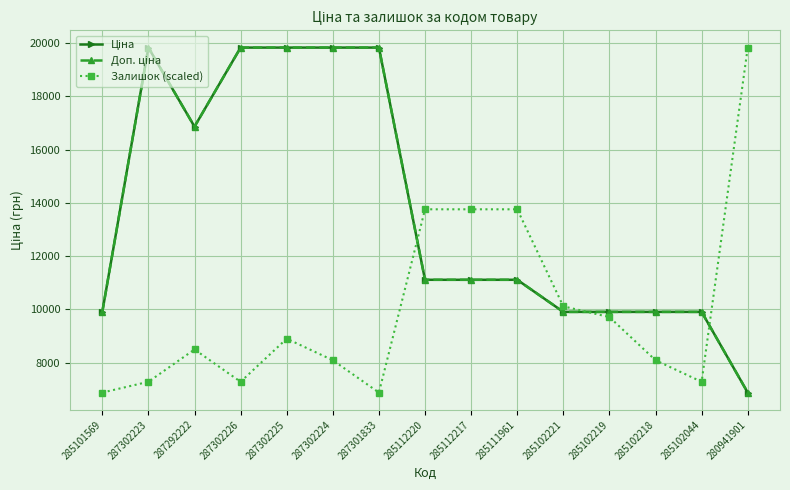

Reading left to right, list all the values displayed in this chart.

Ціна: 9908.5	19831.1	16863.2	19831.1	19831.1	19831.1	19831.1	11113.6	11113.6	11113.6	9908.5	9908.5	9908.5	9908.5	6879.5
Доп. ціна: 9908.5	19831.1	16863.2	19831.1	19831.1	19831.1	19831.1	11113.6	11113.6	11113.6	9908.5	9908.5	9908.5	9908.5	6879.5
Залишок (scaled): 6879.5	7284.2	8498.4	7284.2	8903.2	8093.7	6879.5	13760.0	13760.0	13760.0	10117.4	9712.6	8093.7	7284.2	19831.1